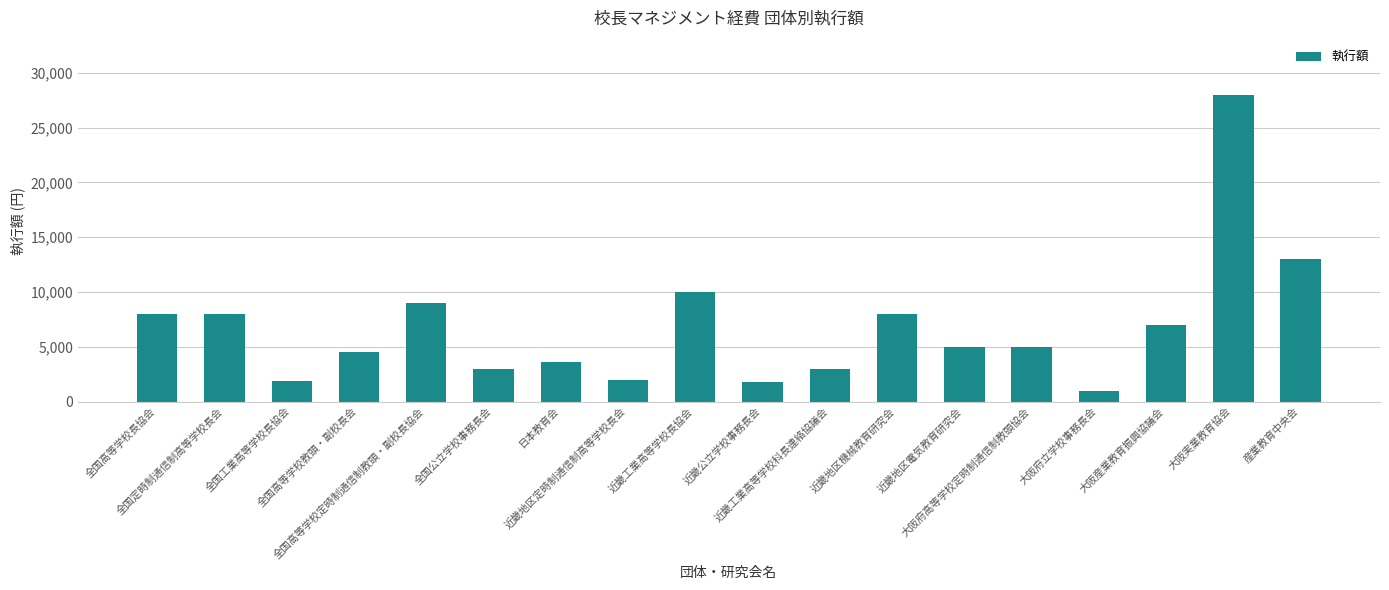

How many series are shown in this chart?

1